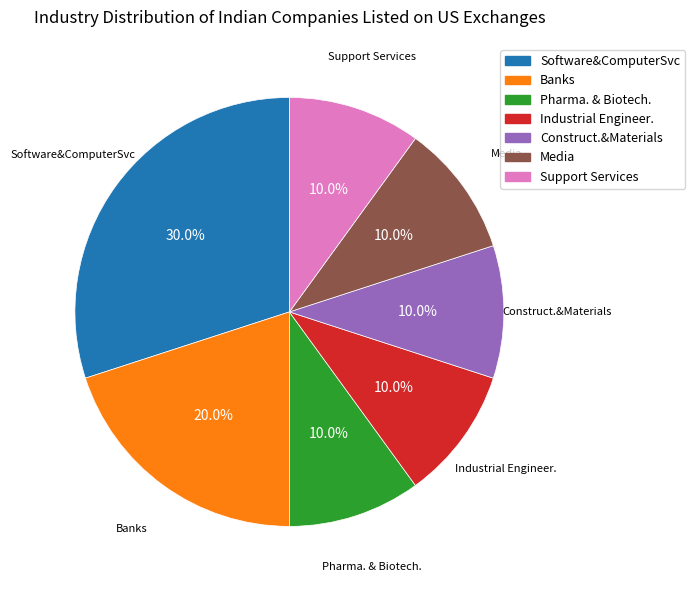

What percentage do Media and Construct.&Materials together represent?

20.0%